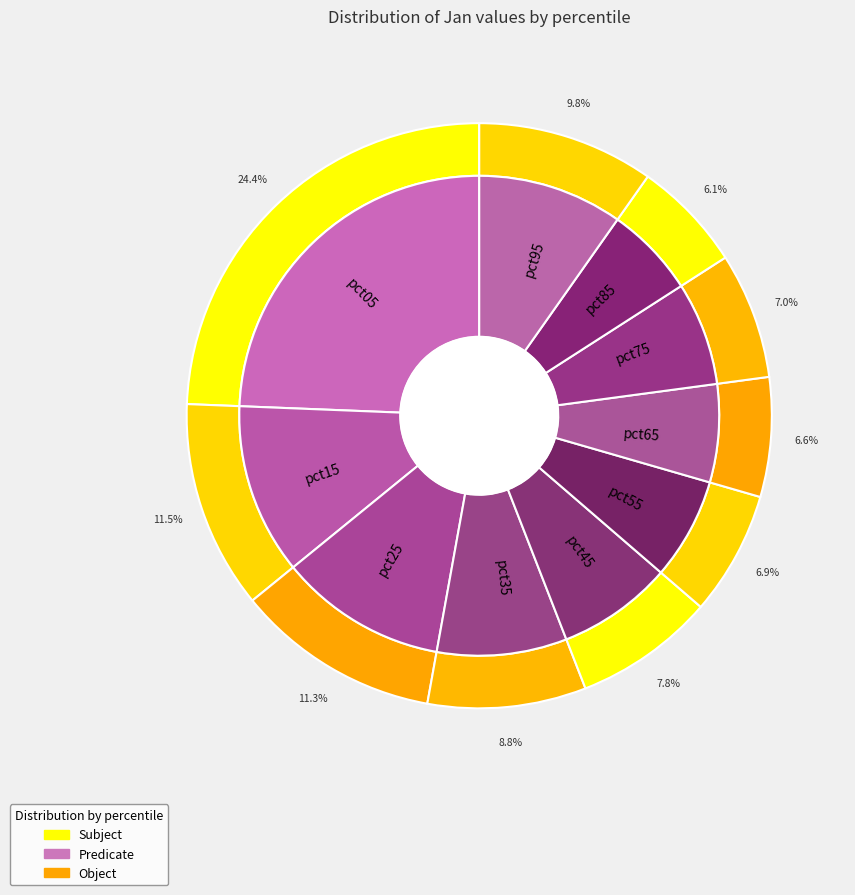

Which slice is the largest?

pct05